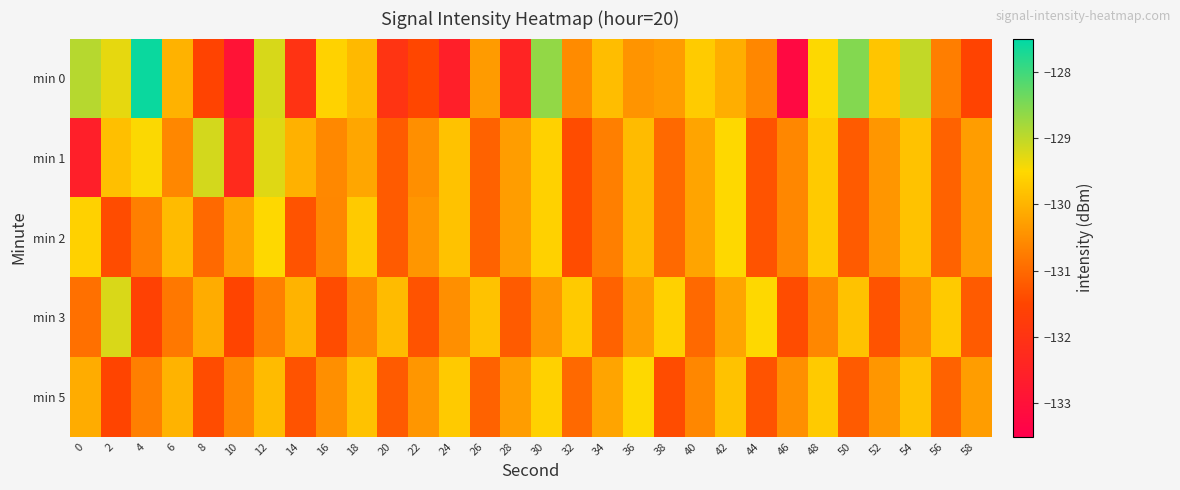

How many categories are shown in the chart?

30